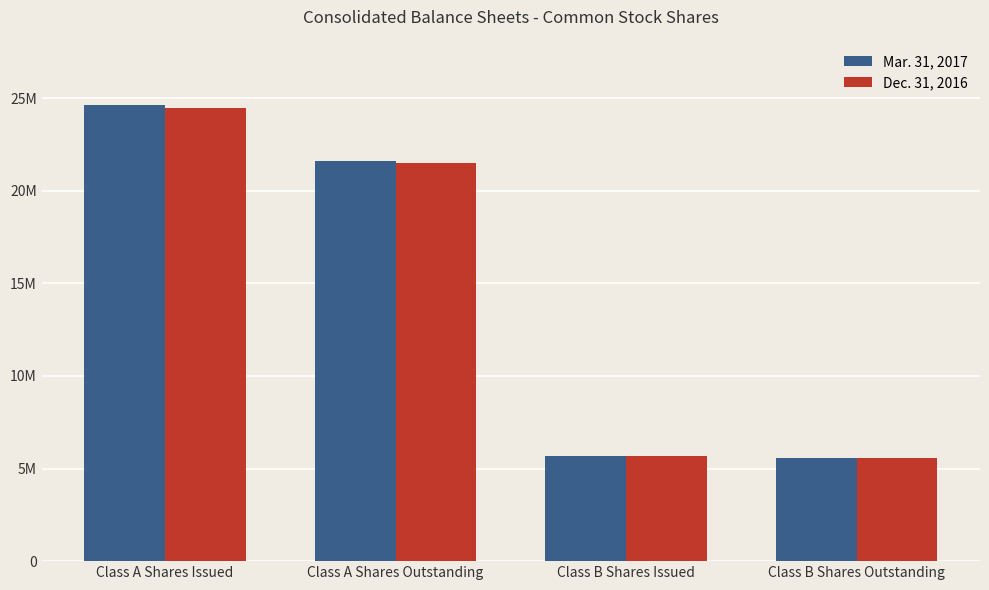

Are the bars grouped side by side (vs. stacked)?

Yes